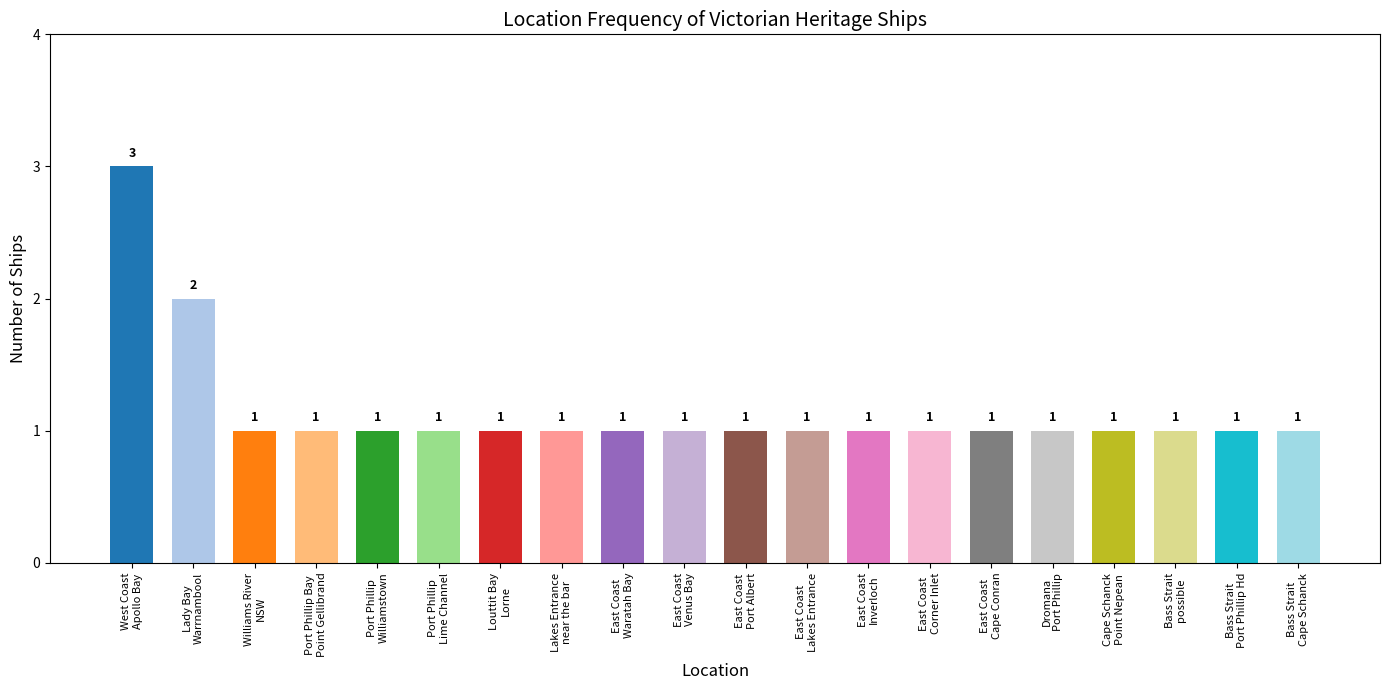

Where is the data nearest to the value 2?

Lady Bay
Warrnambool